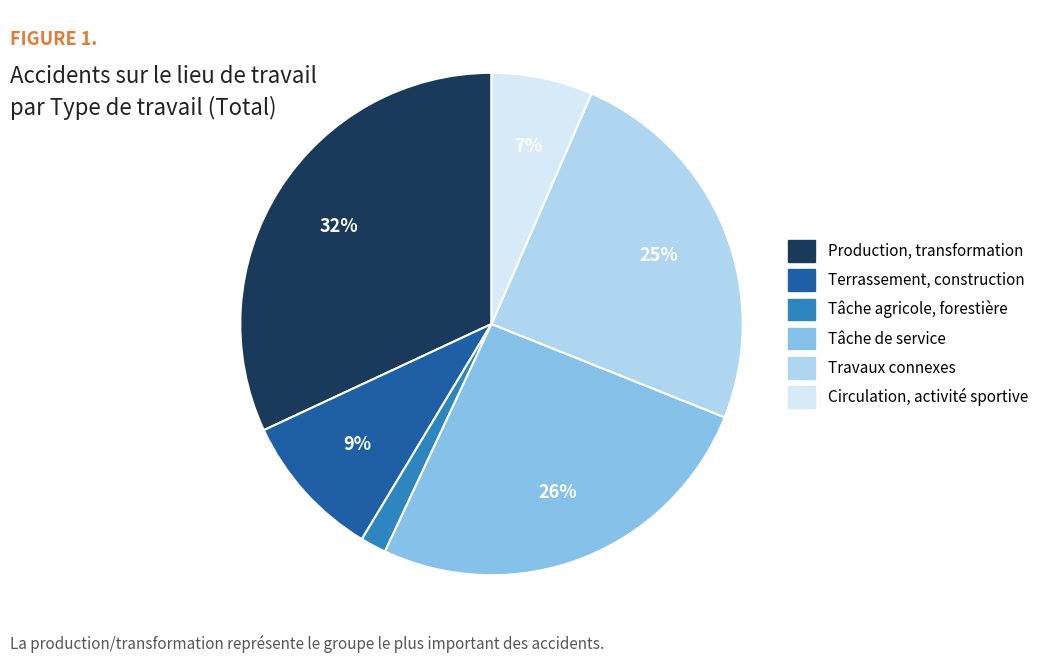

What is the largest slice in the pie chart?

Production, transformation